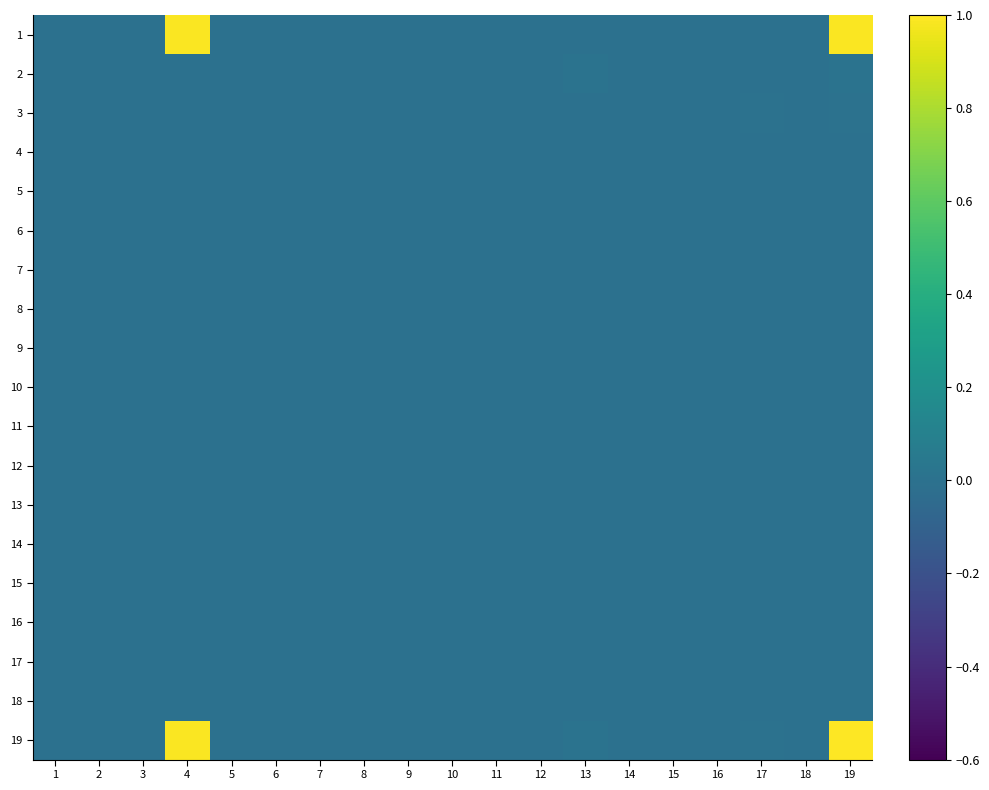

At which category does the chart reach its minimum across all series?

1